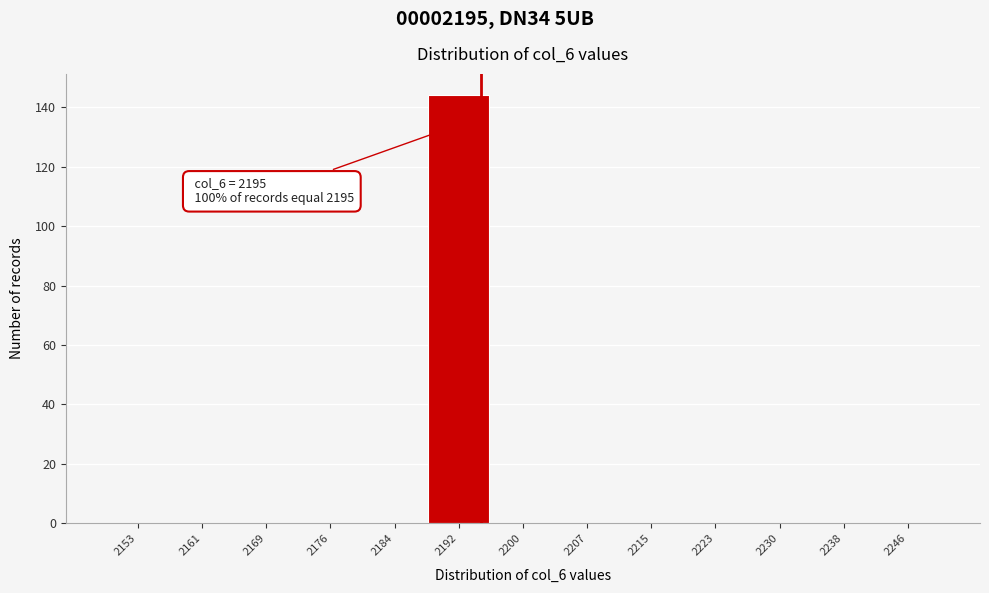

Which range on the x-axis has the tallest bar?

2188 to 2196